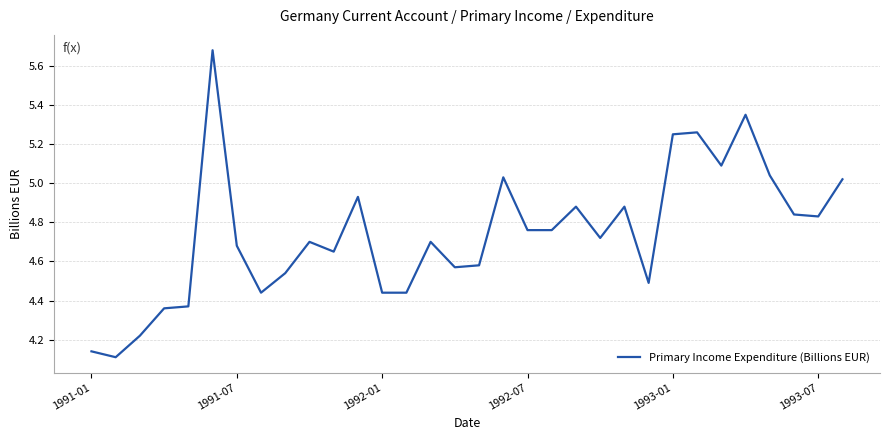

What is the difference between the maximum and minimum values?

1.6